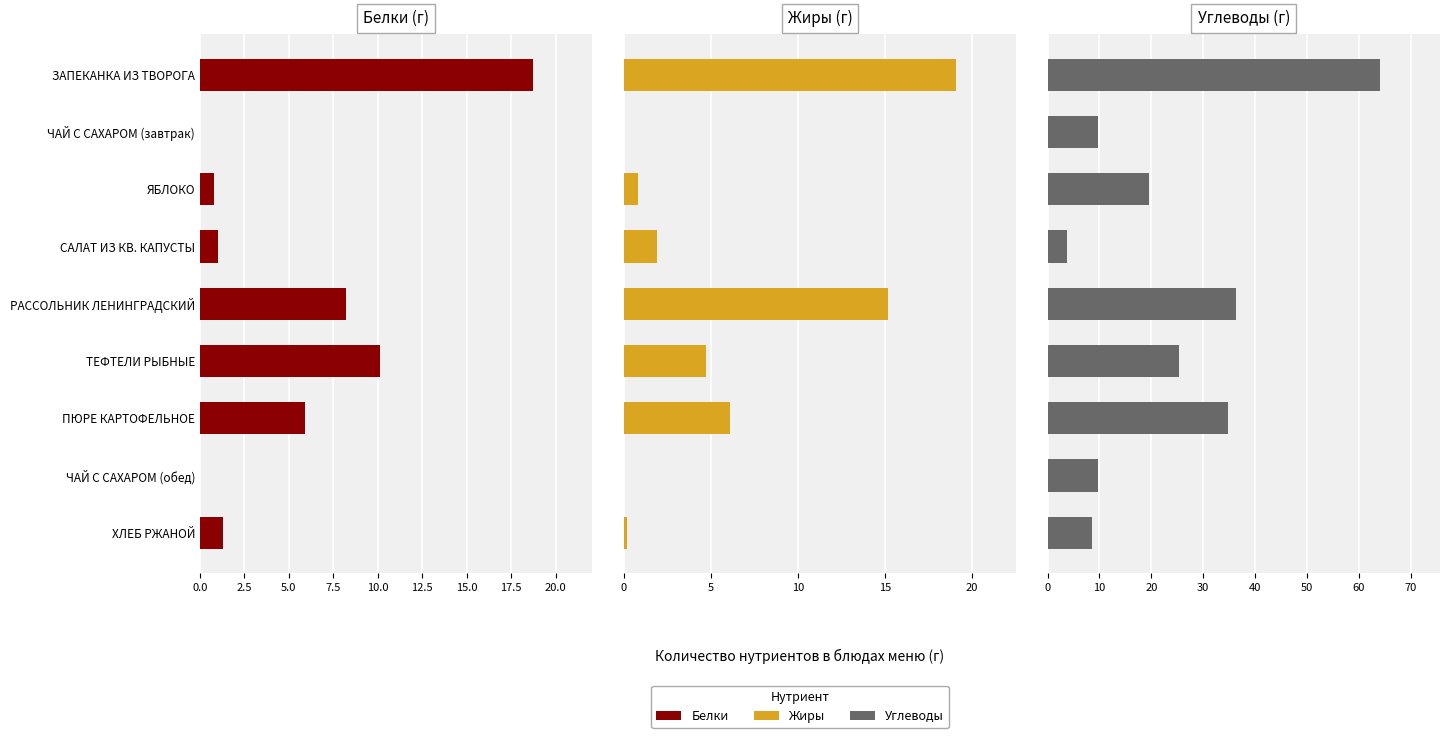

Does the chart contain stacked bars?

No